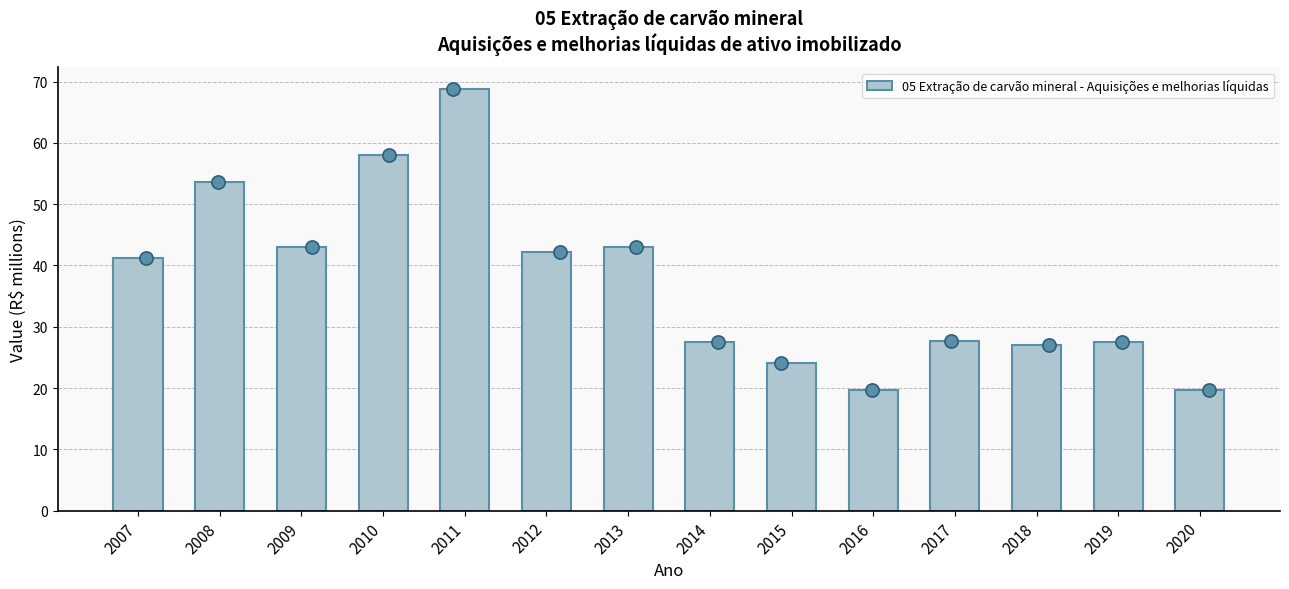

What is the ratio of the value at 2007 to the value at 2018?

1.5